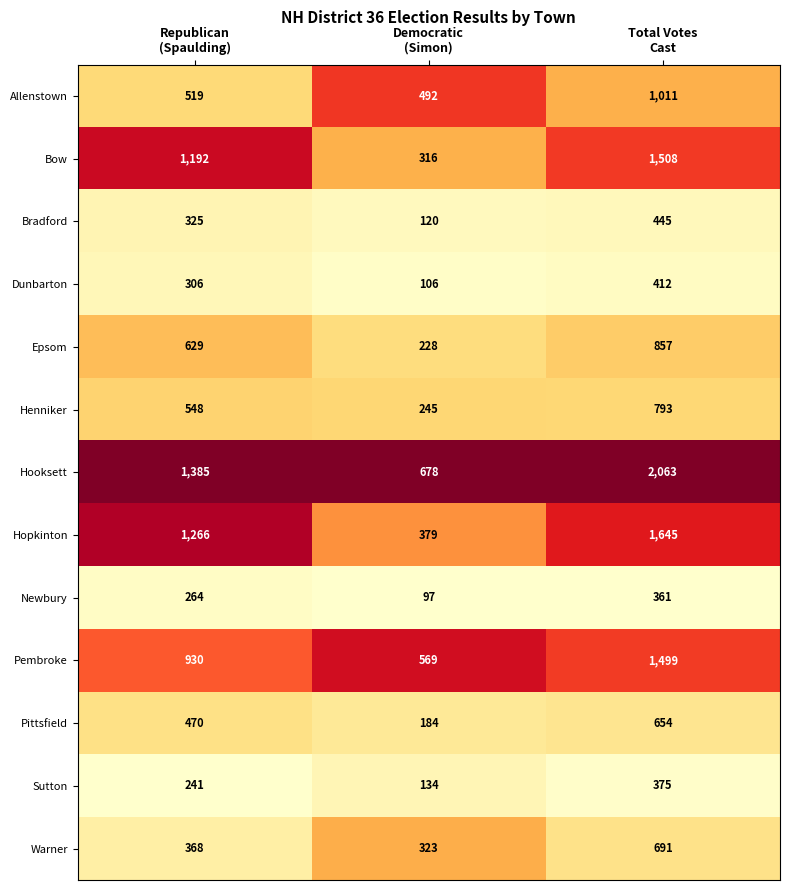

What is the difference between the maximum and minimum values in the Pembroke series?

930